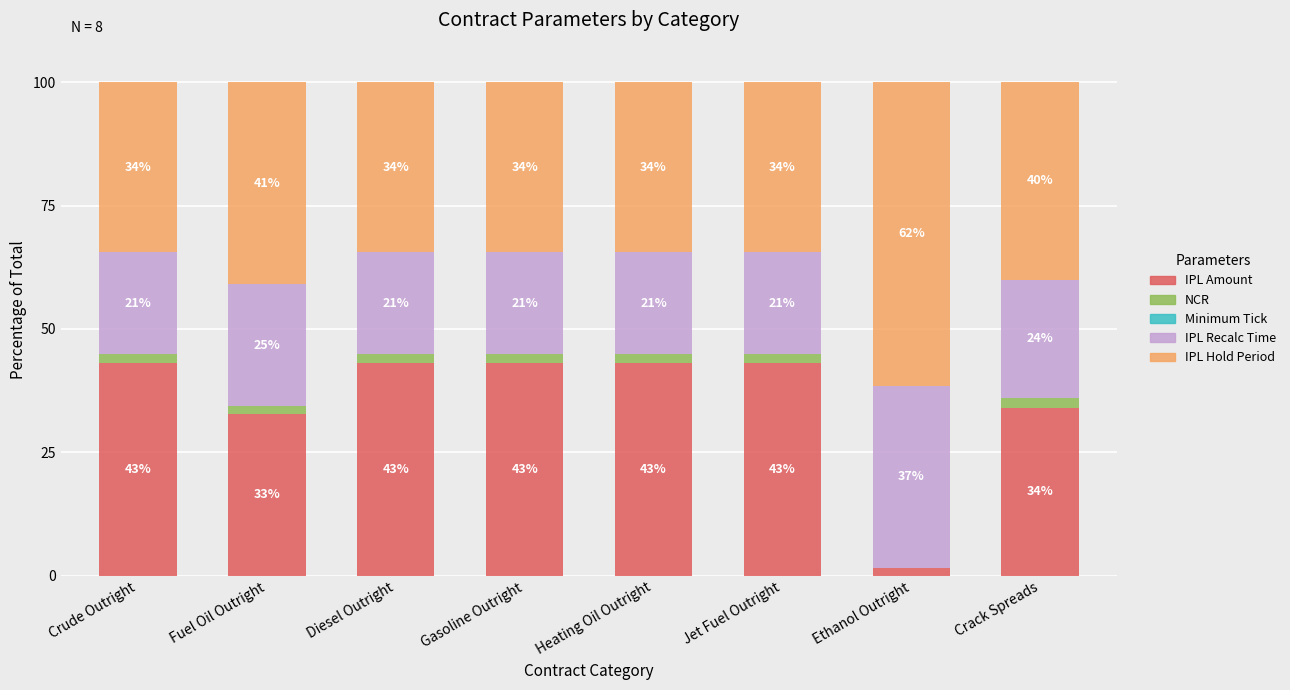

What is the total value across all series at Gasoline Outright?

100.0